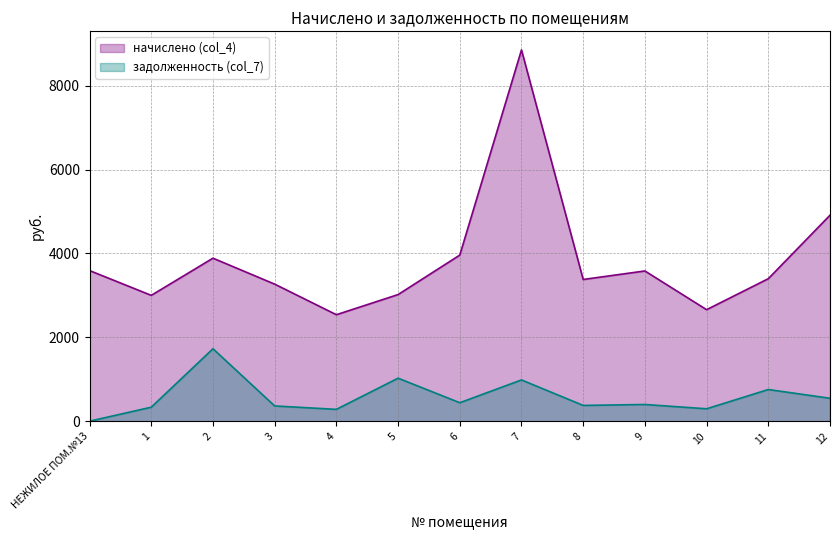

What is the approximate value of задолженность (col_7) at 3?

363.2